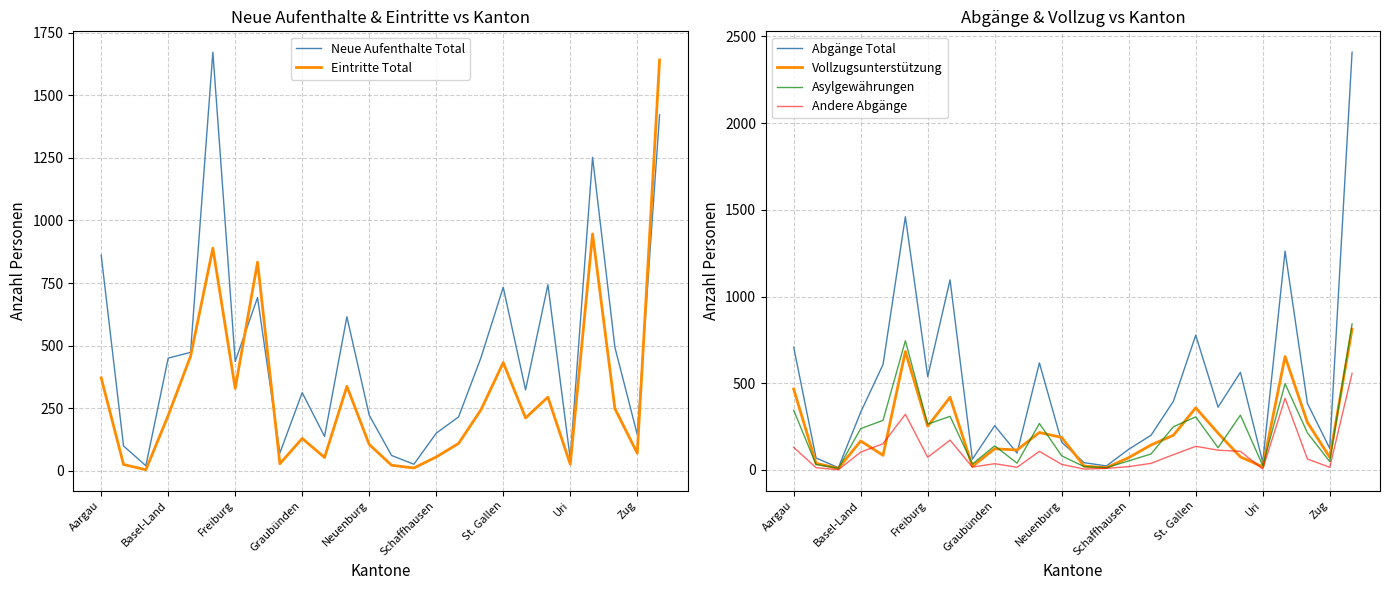

How many lines are shown in the chart?

6